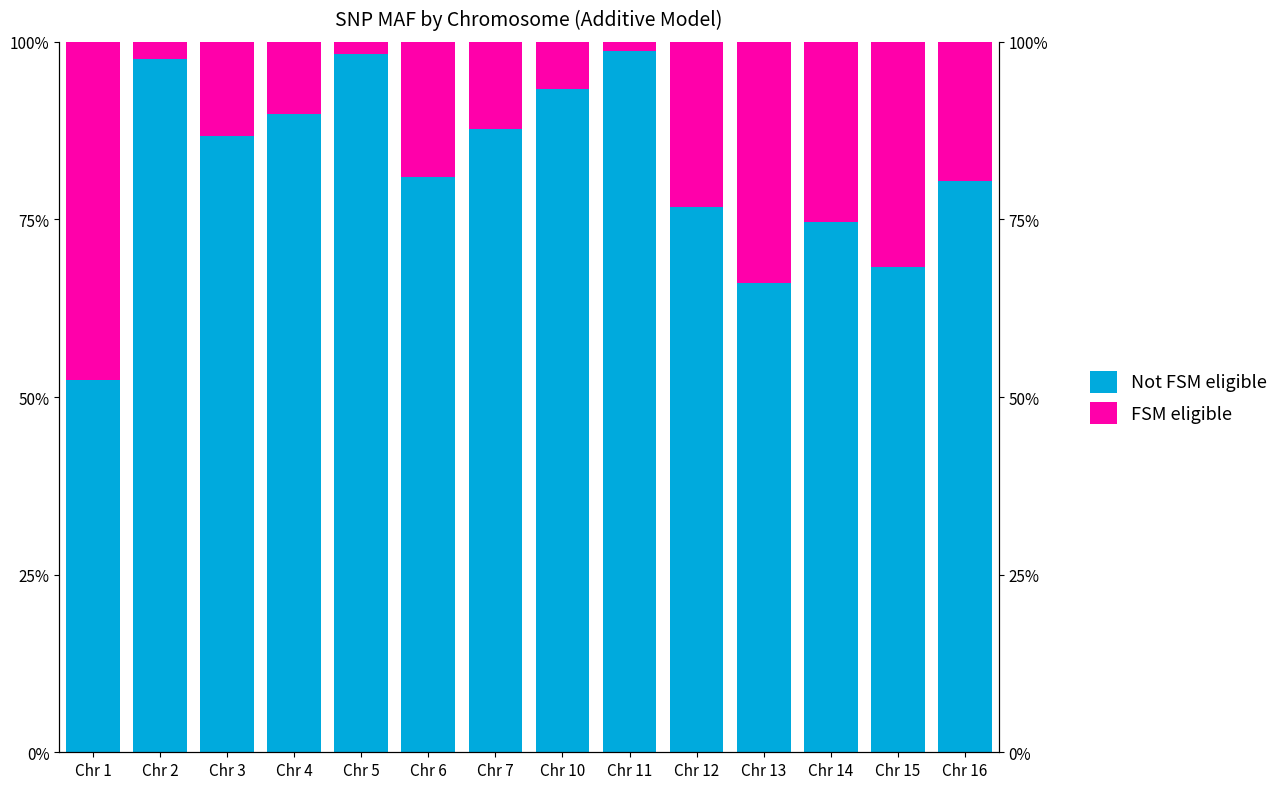

Rank the categories by FSM eligible value from lowest to highest.

Chr 11, Chr 5, Chr 2, Chr 10, Chr 4, Chr 7, Chr 3, Chr 6, Chr 16, Chr 12, Chr 14, Chr 15, Chr 13, Chr 1